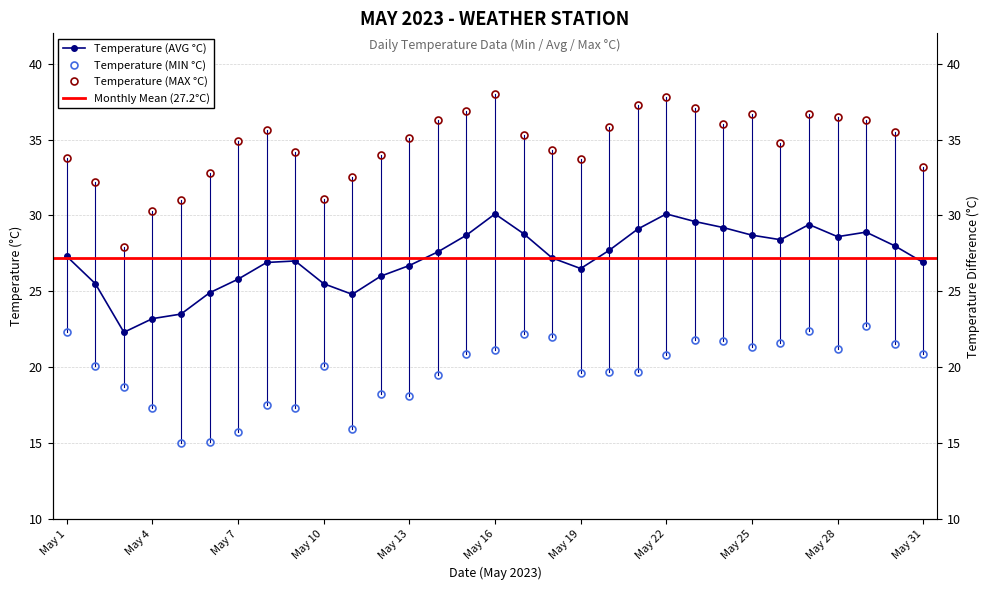

The Temperature (MAX °C) series shows 32.5 at May 11. True or false?

True